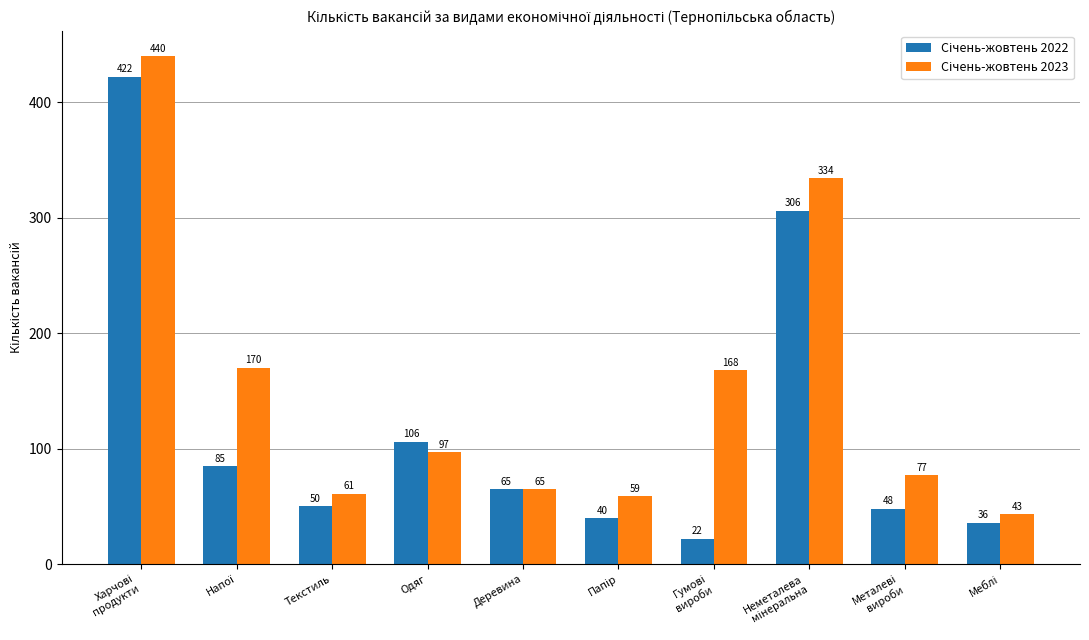

What is the smallest value displayed?

22